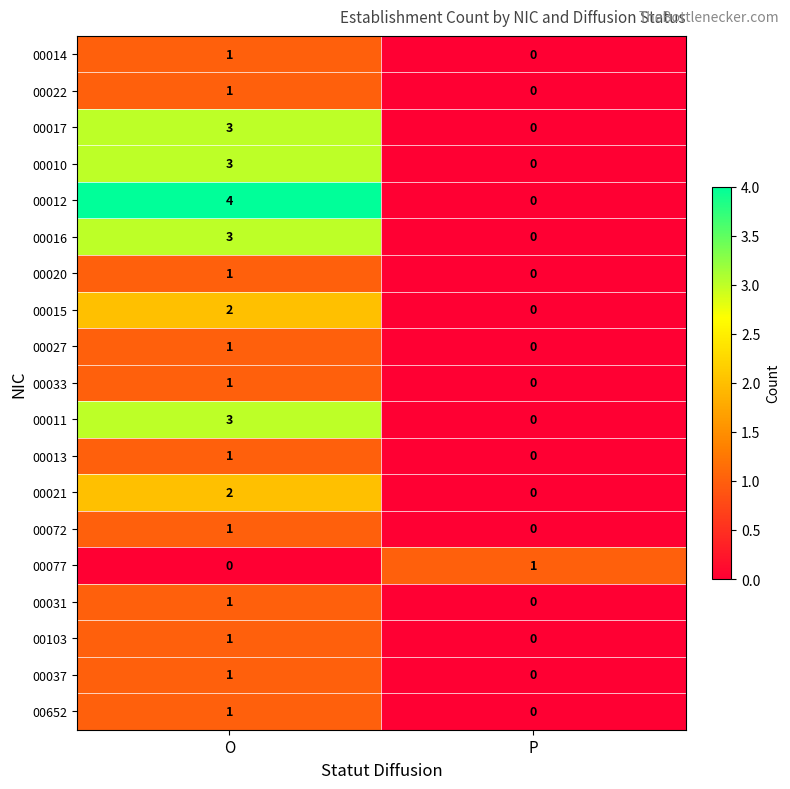

What is the sum of the 00010 values at P and O?

3